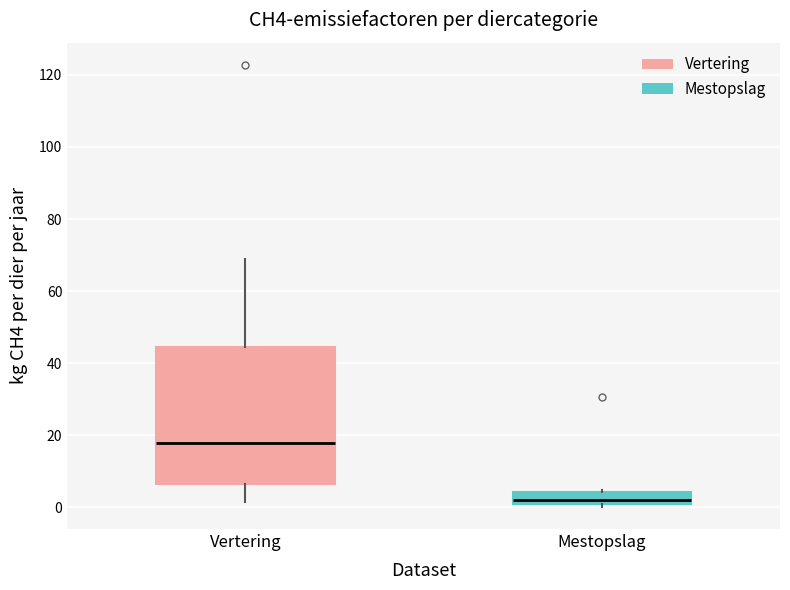

Which box's median line is the highest?

Vertering